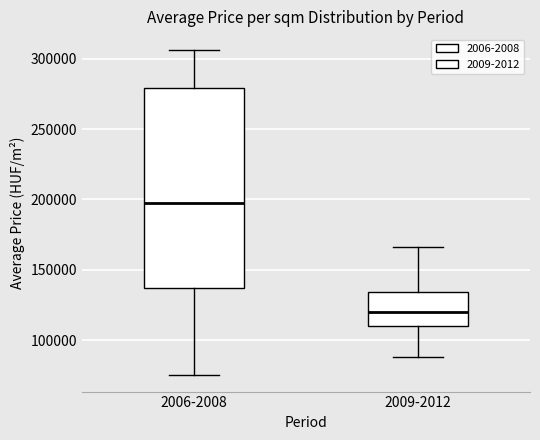

Which box is the tallest, from its lower edge to its upper edge?

2006-2008